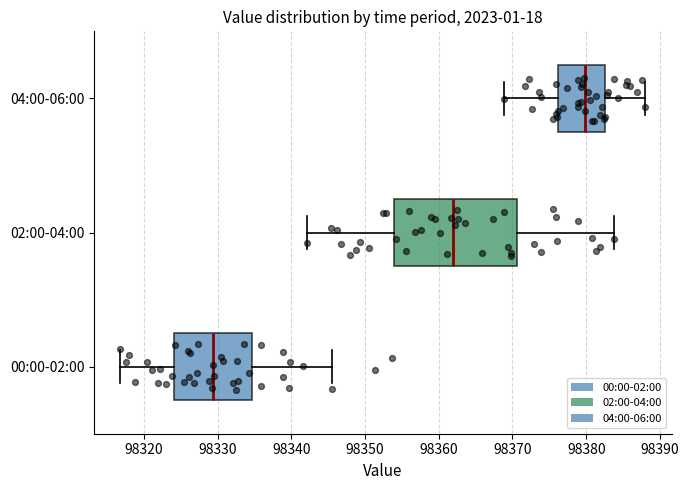

Which box is the widest, from its left edge to its right edge?

02:00-04:00